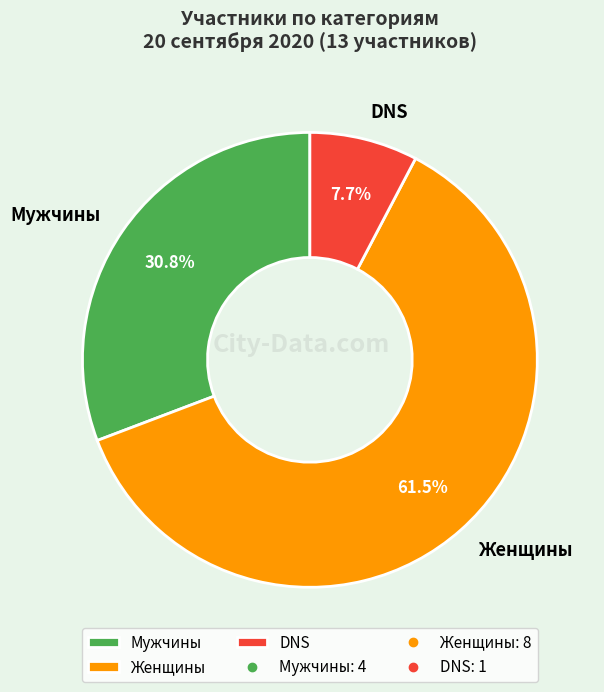

Do DNS and Женщины together represent more than half of the pie?

Yes